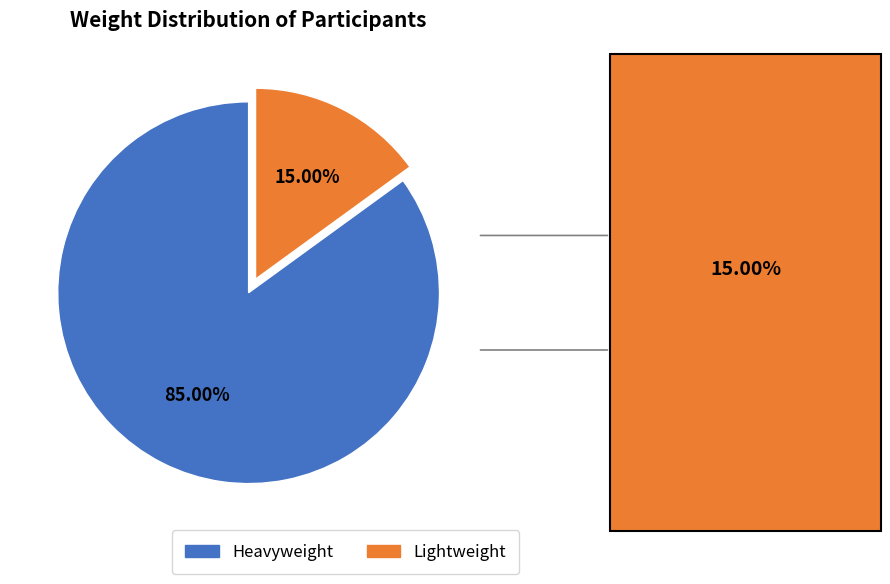

Rank the categories by value from lowest to highest.

Lightweight, Heavyweight